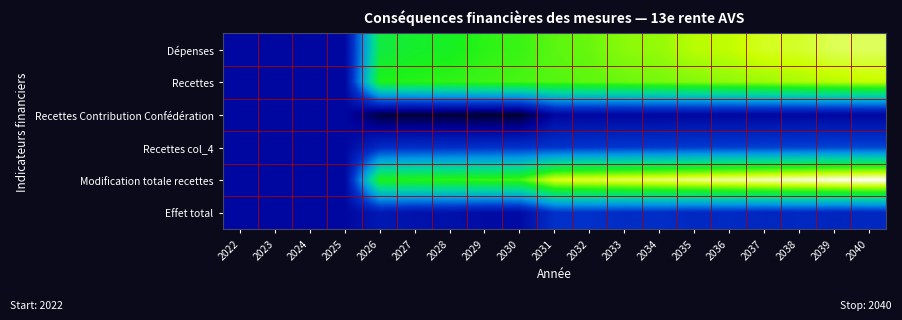

Which has a higher value, 2025 or 2033?

2033